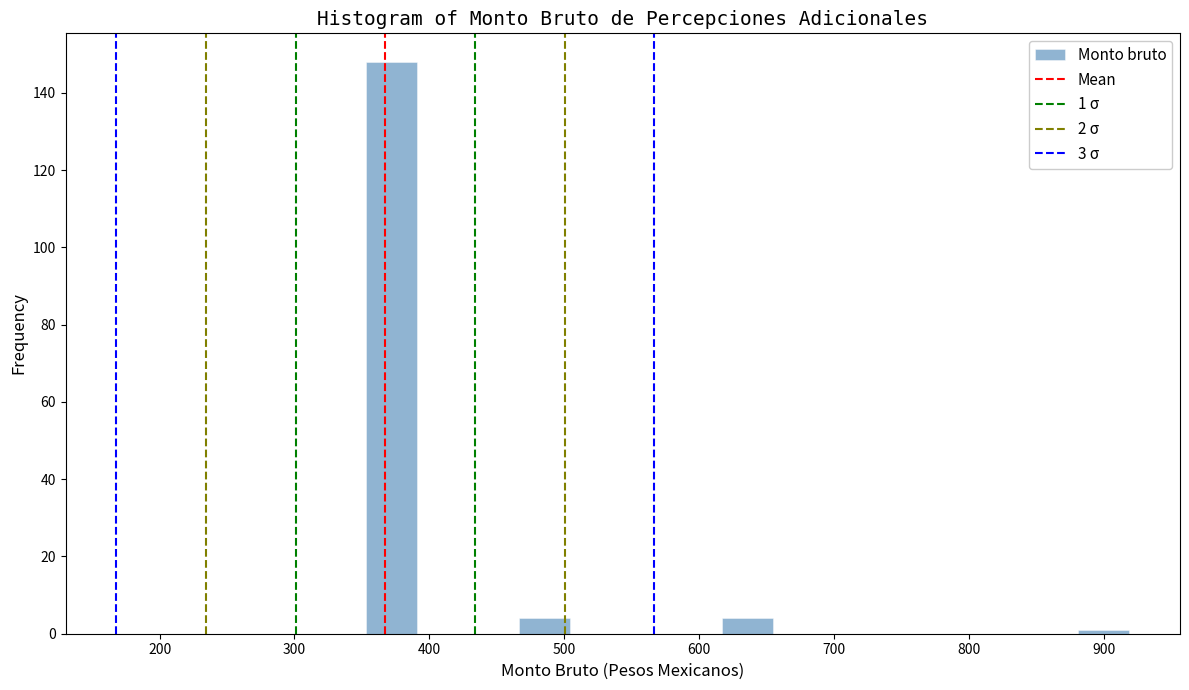

Read against the x-axis, roughly where is the centre of the tallest bar?

370